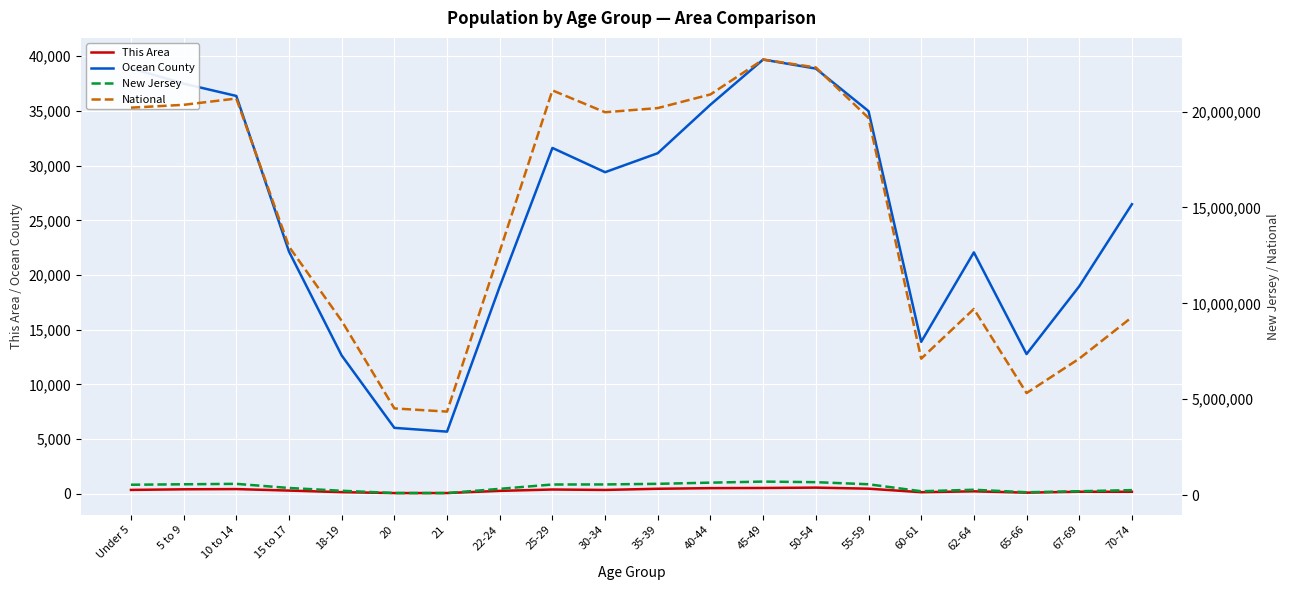

What is the value of the New Jersey point at the 2nd from the left?

564750